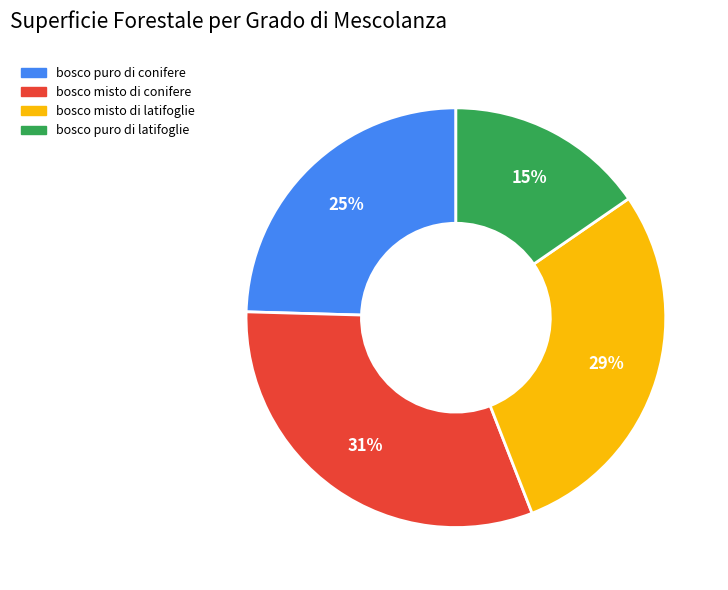

Is the sum of bosco misto di latifoglie and bosco puro di conifere greater than half?

Yes